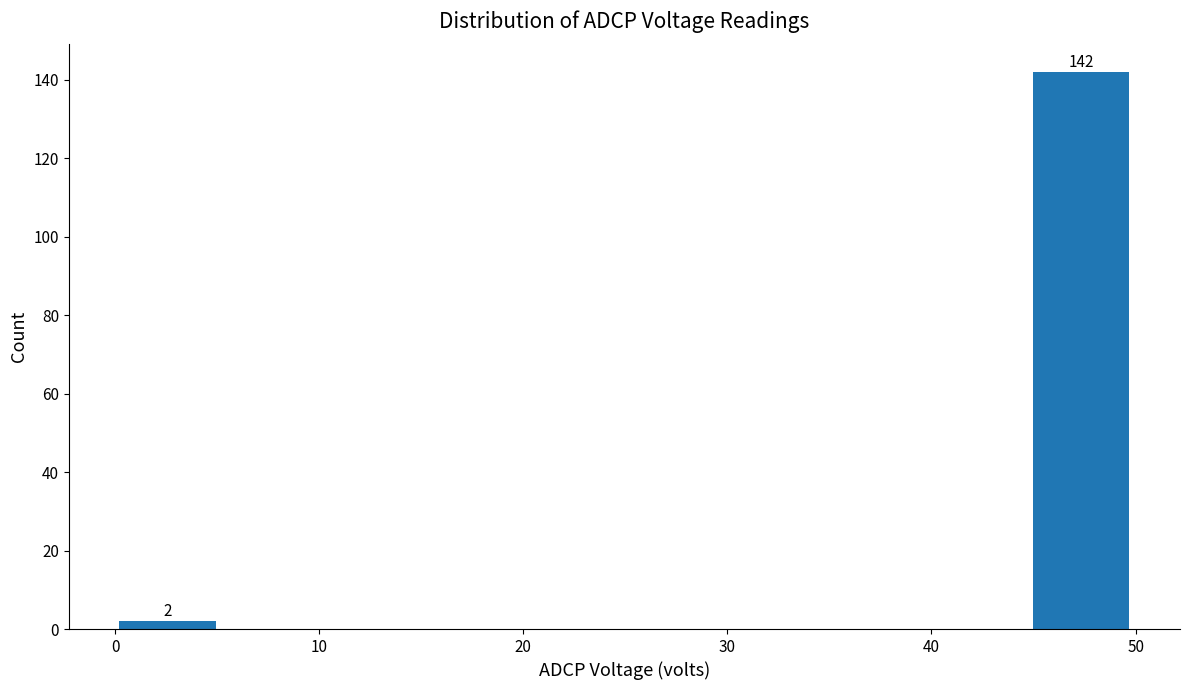

Over which range of the x-axis is the bar tallest?

45 to 50